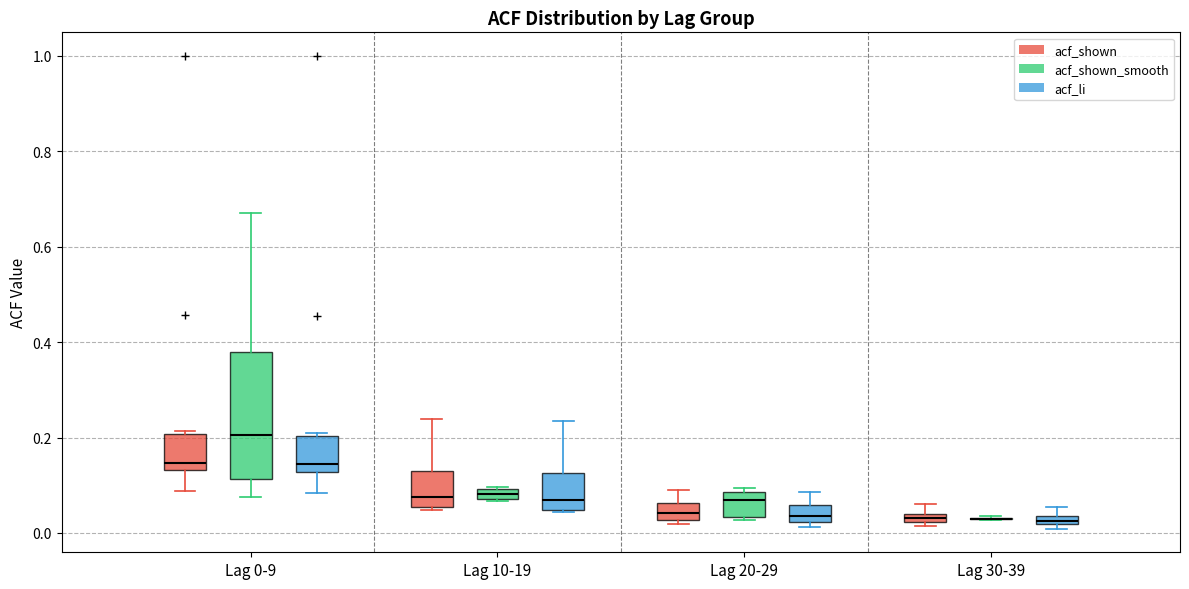

Where is the lower edge of the box for Lag 0-9 (acf_li) on the y-axis? The values are not printed on the chart, so give them approximately, as read against the axis.

0.12